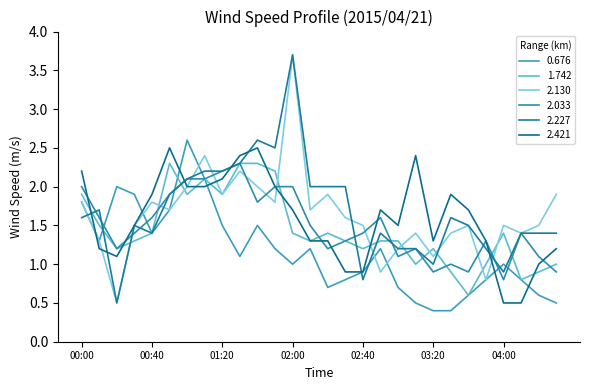

Which label corresponds to the smallest value in the chart?

03:20